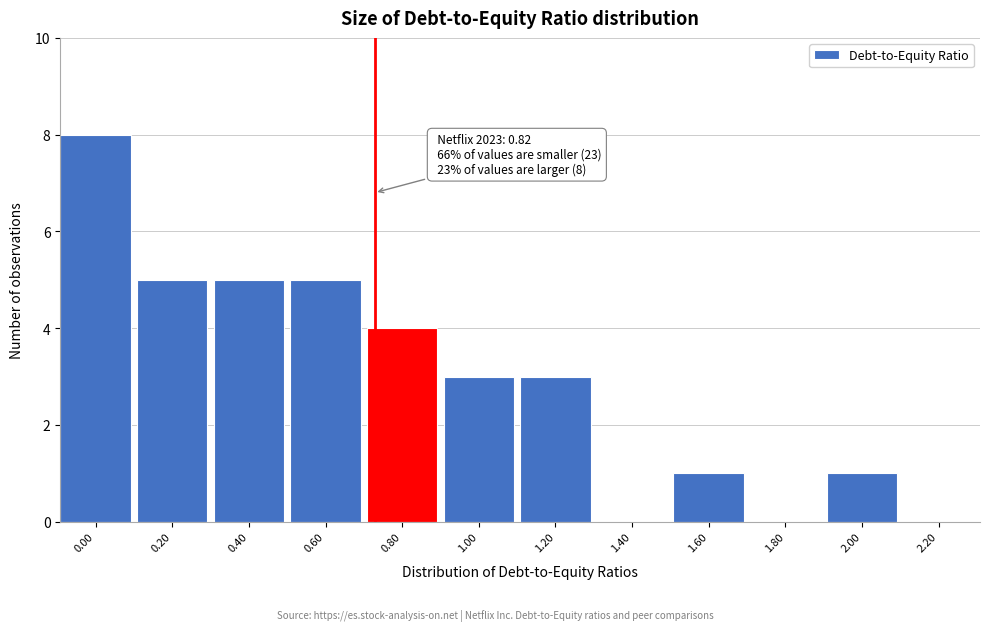

Reading left to right, list all the values displayed in this chart.

0.00=8	0.20=5	0.40=5	0.60=5	0.80=4	1.00=3	1.20=3	1.40=0	1.60=1	1.80=0	2.00=1	2.20=0